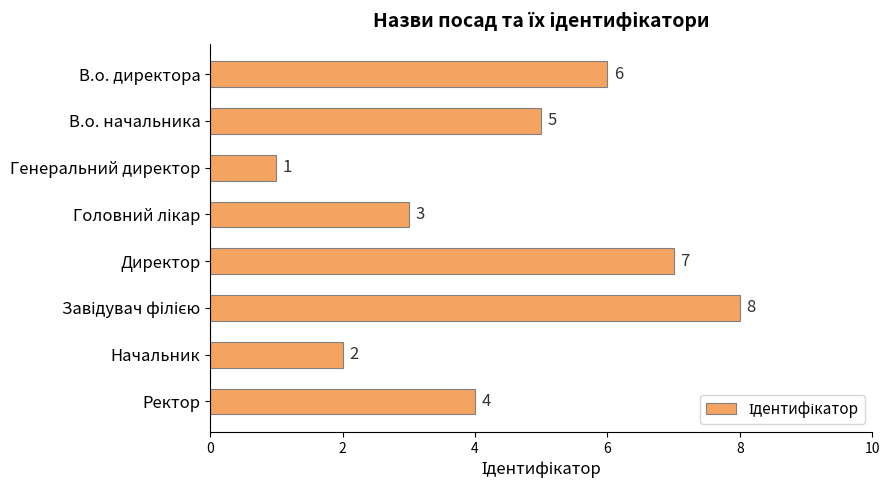

What is the difference between the second highest and minimum values?

6